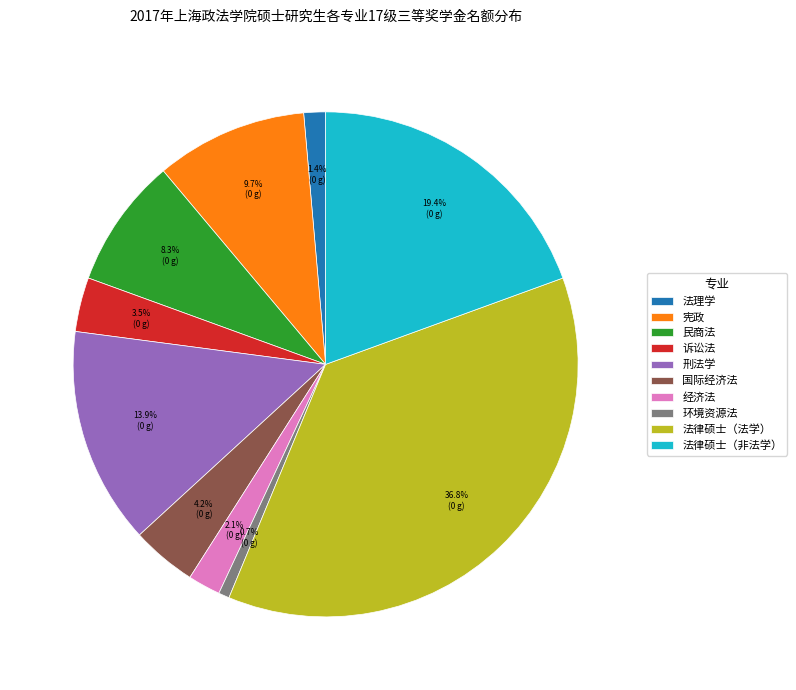

Rank the categories by value from lowest to highest.

环境资源法, 法理学, 经济法, 诉讼法, 国际经济法, 民商法, 宪政, 刑法学, 法律硕士（非法学）, 法律硕士（法学）